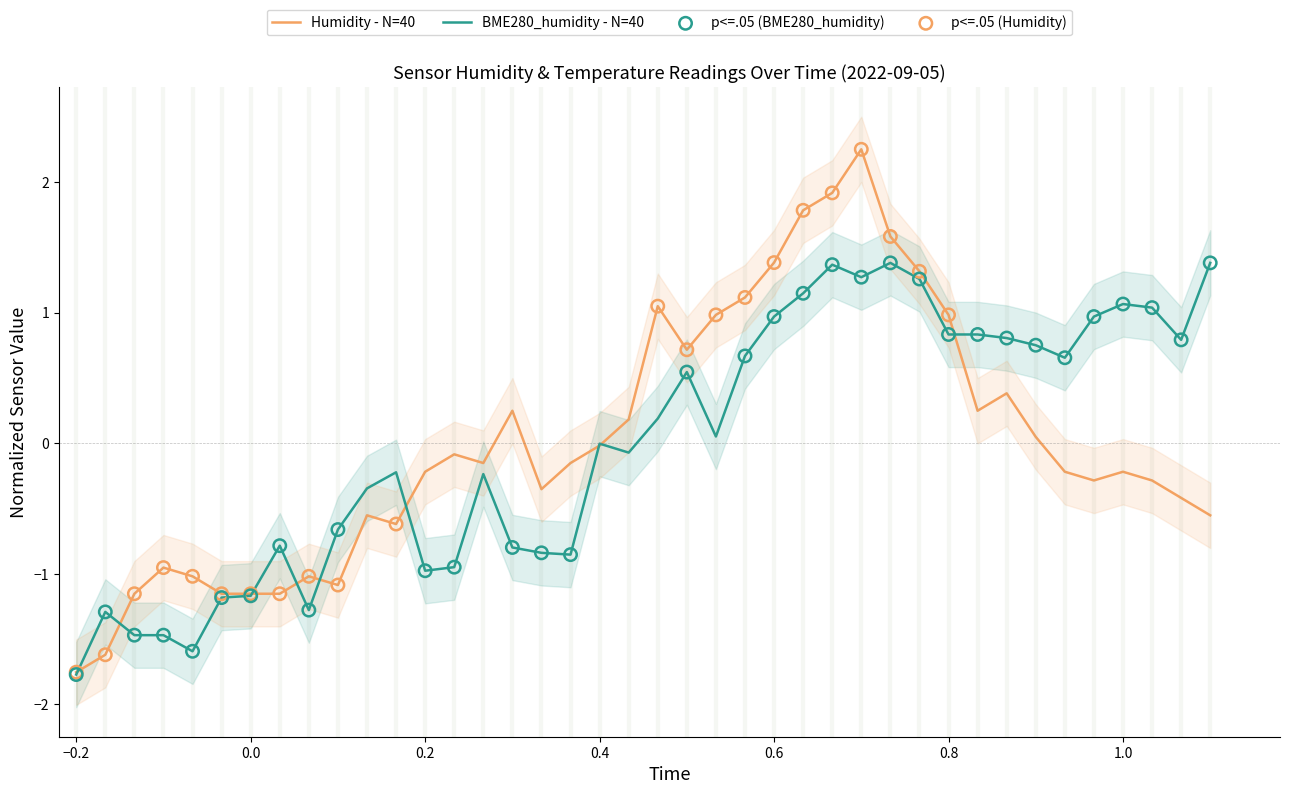

Which series has the largest Y range (max minus min)?

Humidity - N=40